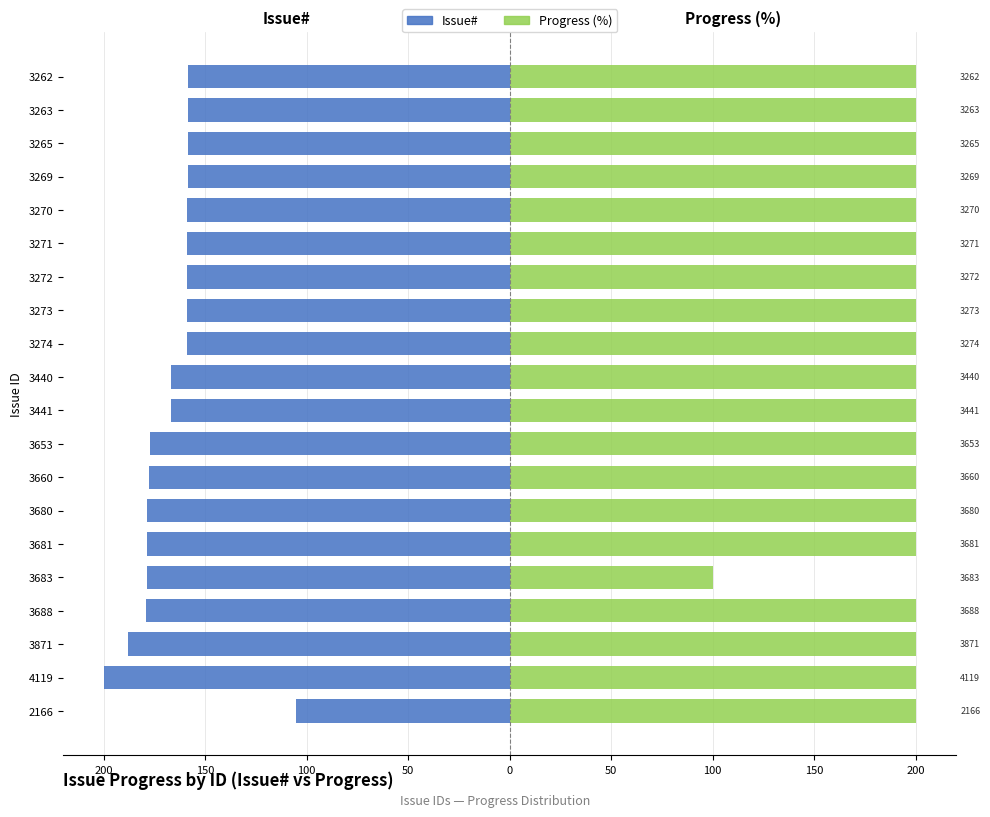

Is it true that Progress (%) equals 200.0 at 3273?

True